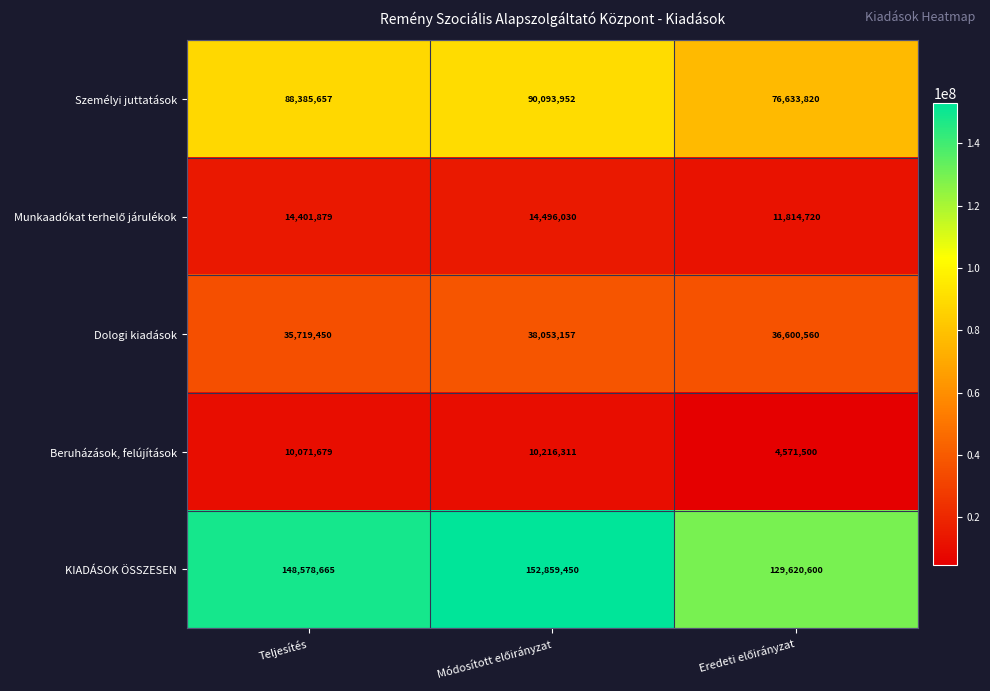

Which series has the widest spread of values?

KIADÁSOK ÖSSZESEN